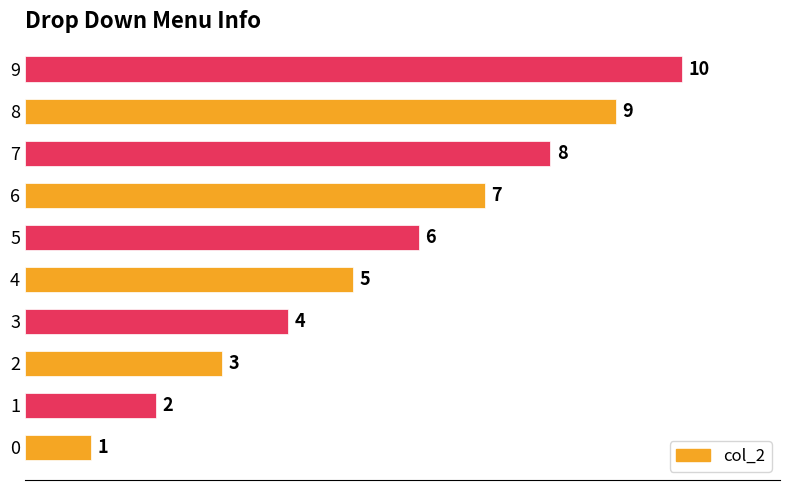

Between 4 and 9, which is larger?

9